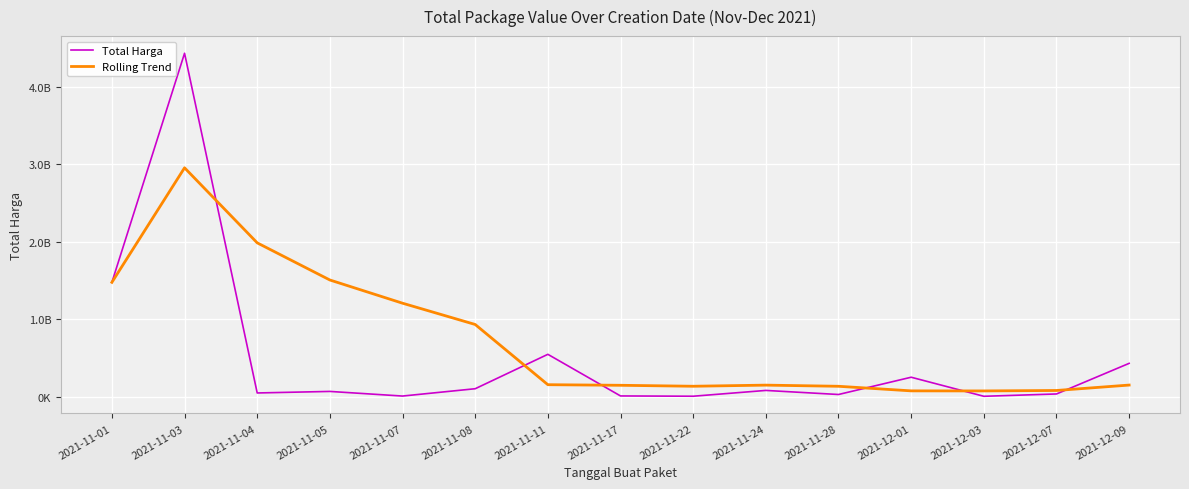

What is the sum of the Rolling Trend values at 2021-12-01 and 2021-11-28?

207807880.0